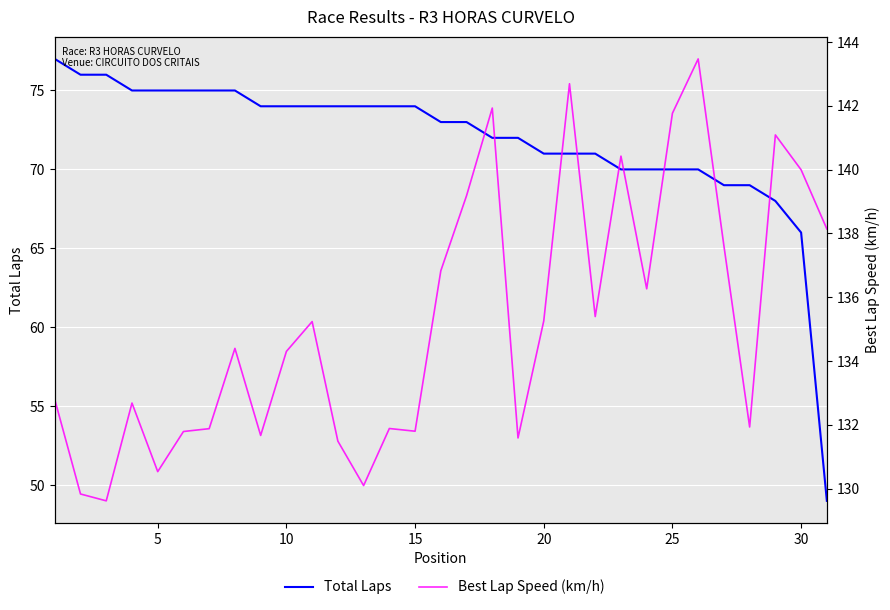

At 22, list the series in order from largest to smallest.

Best Lap Speed (km/h), Total Laps